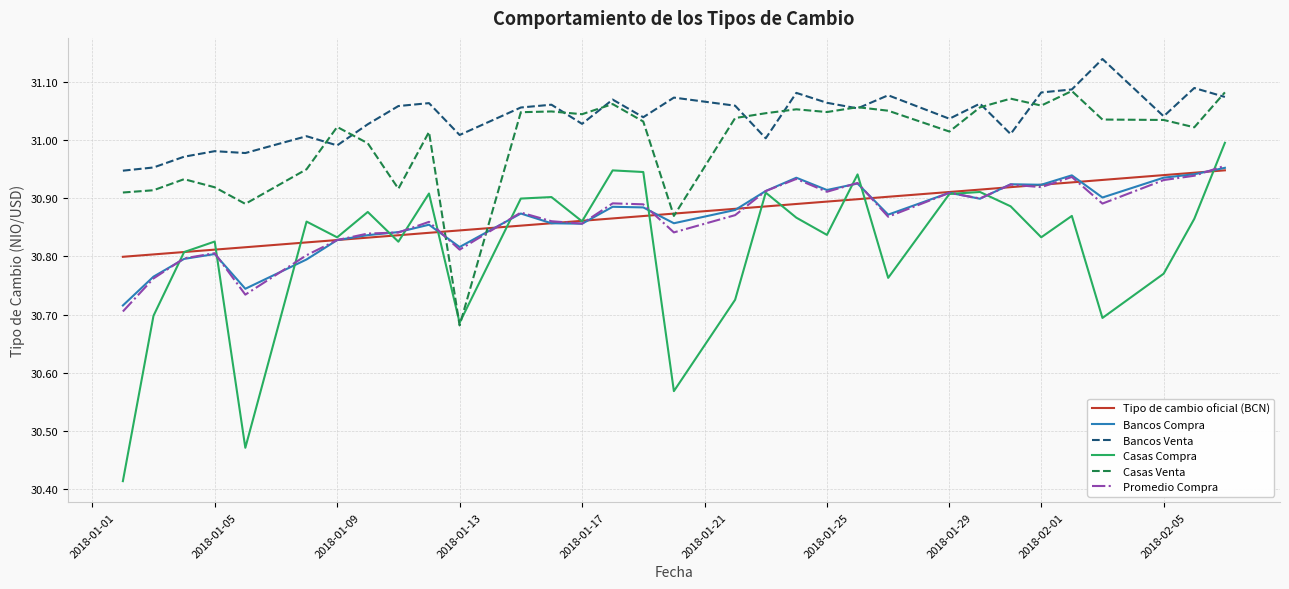

Count the number of data series in this chart.

6